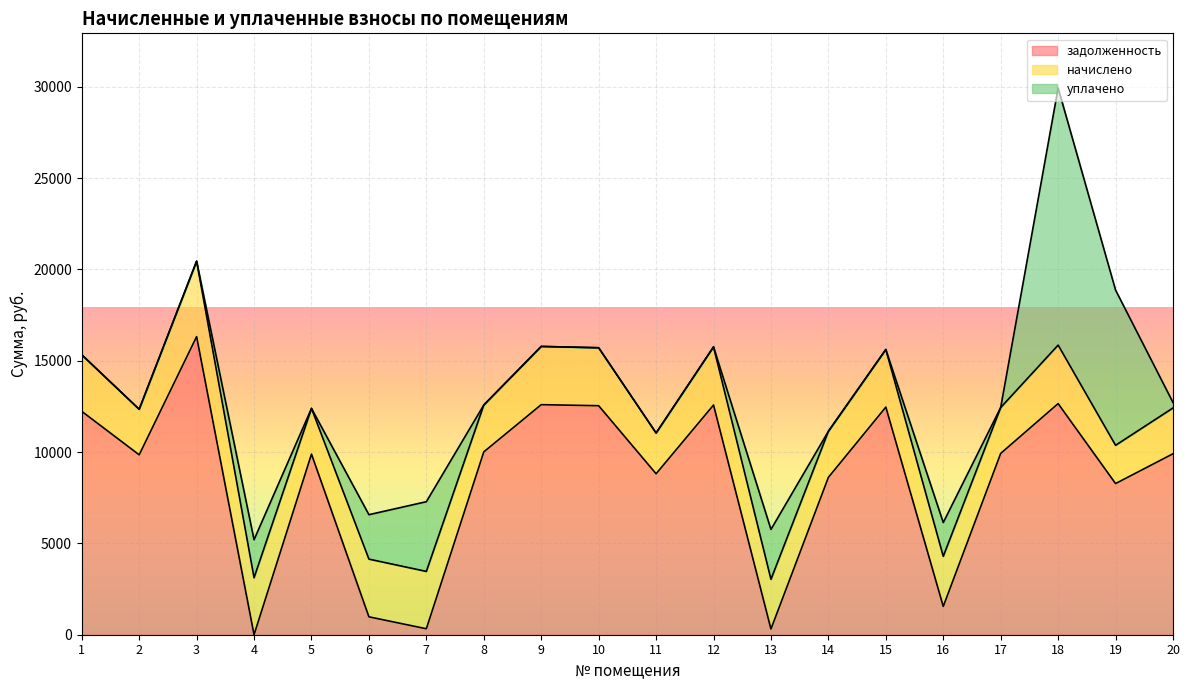

Which series has the widest spread of values?

задолженность